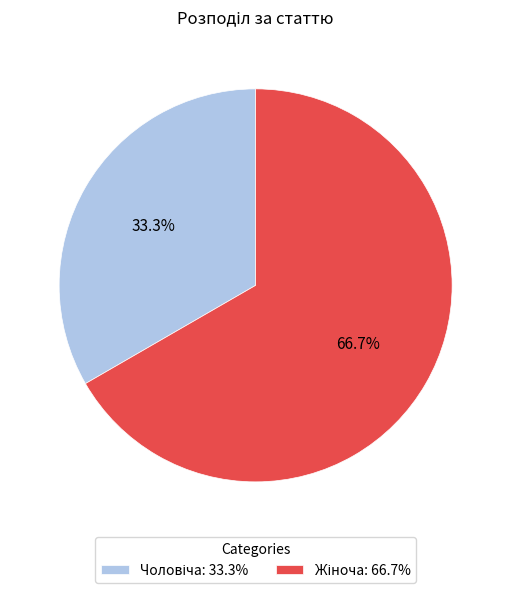

Does any single category account for the majority?

Yes